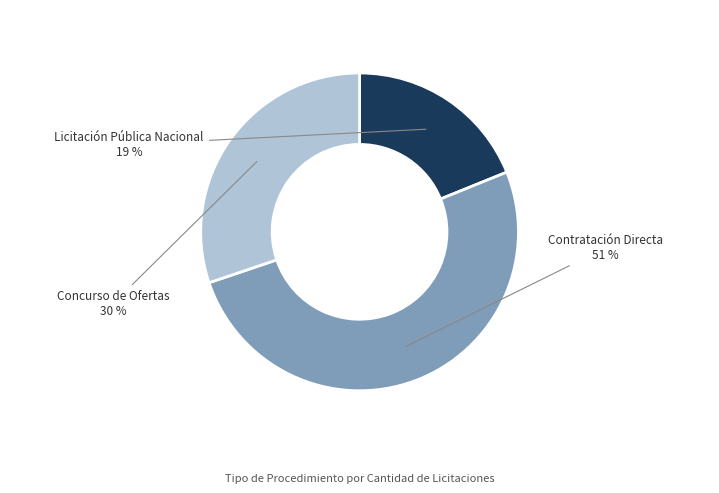

Is it true that Concurso de Ofertas is 30% of the pie?

True